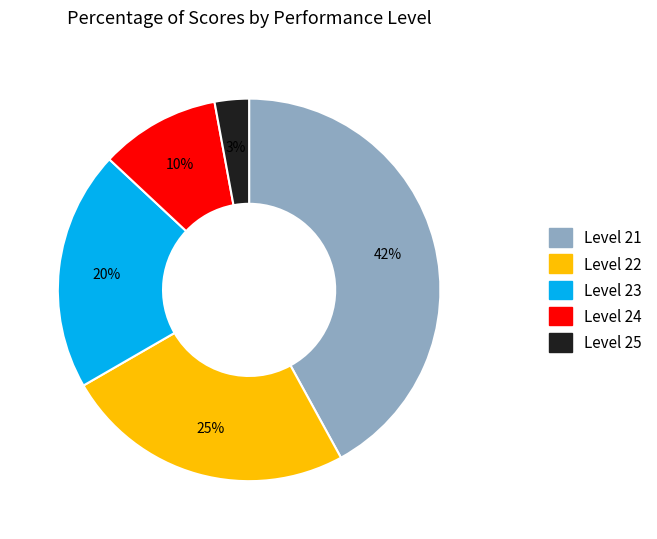

Count the number of slices in the pie.

5